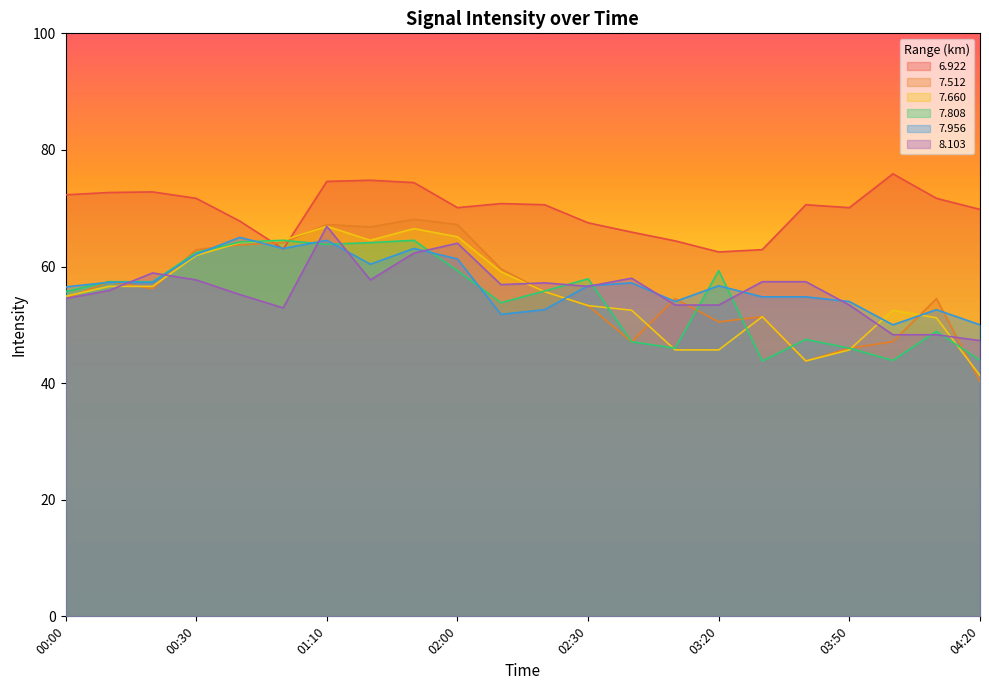

How many data points in 7.660 are less than 55?

11